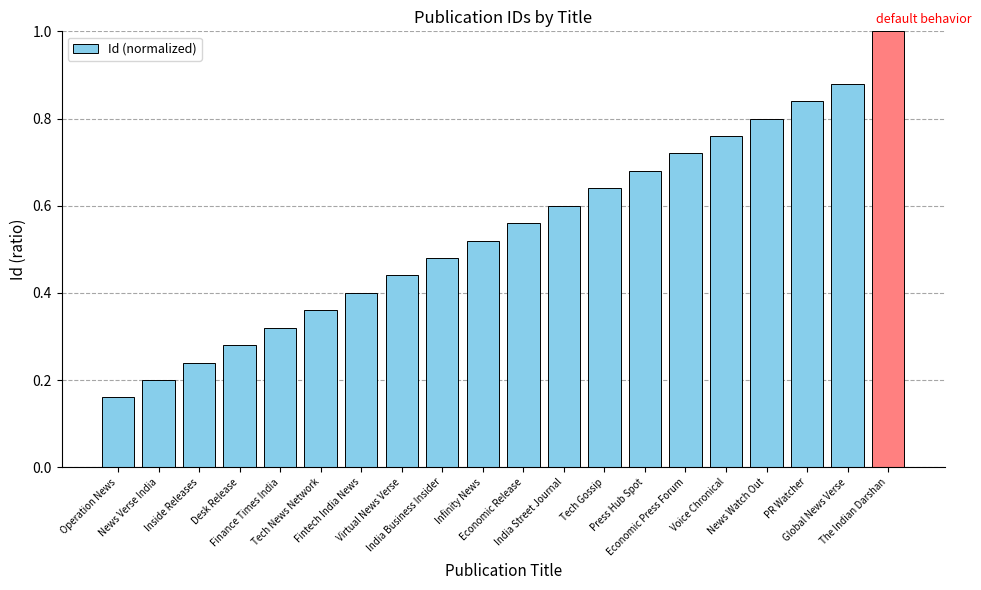

What is the sum of all values?

10.9